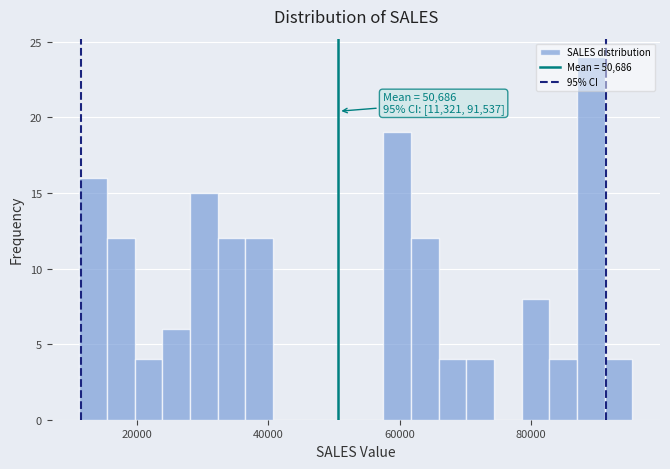

Around what value on the x-axis is the tallest bar? Give the approximate position of its centre, as read against the axis.

90000